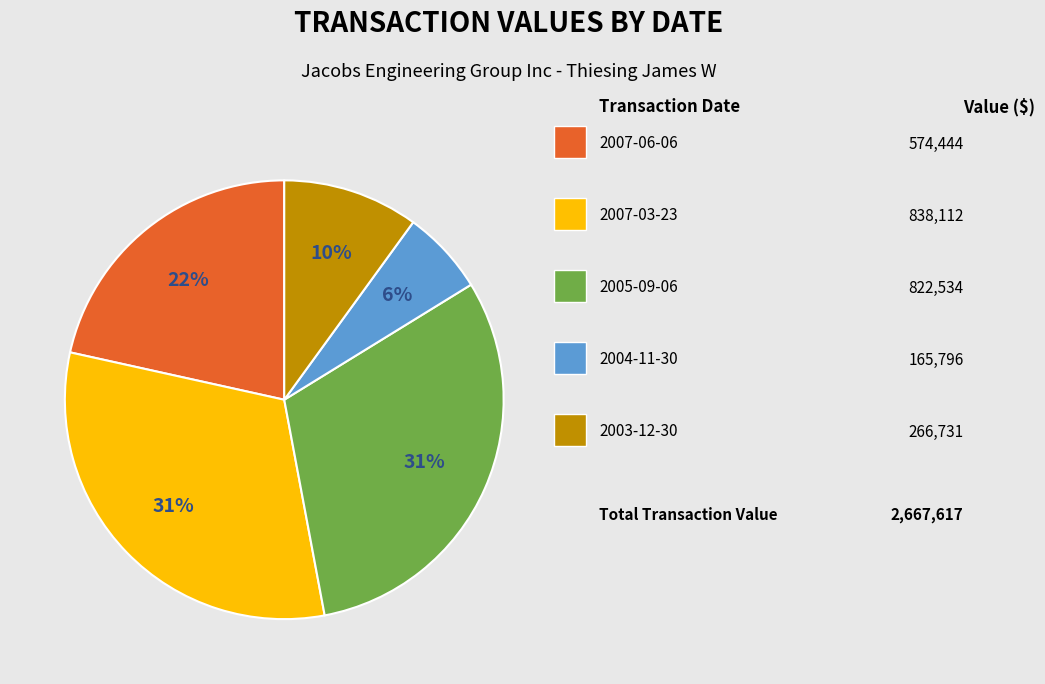

To the nearest percent, what is the difference between the largest and smallest slice percentages?

25%